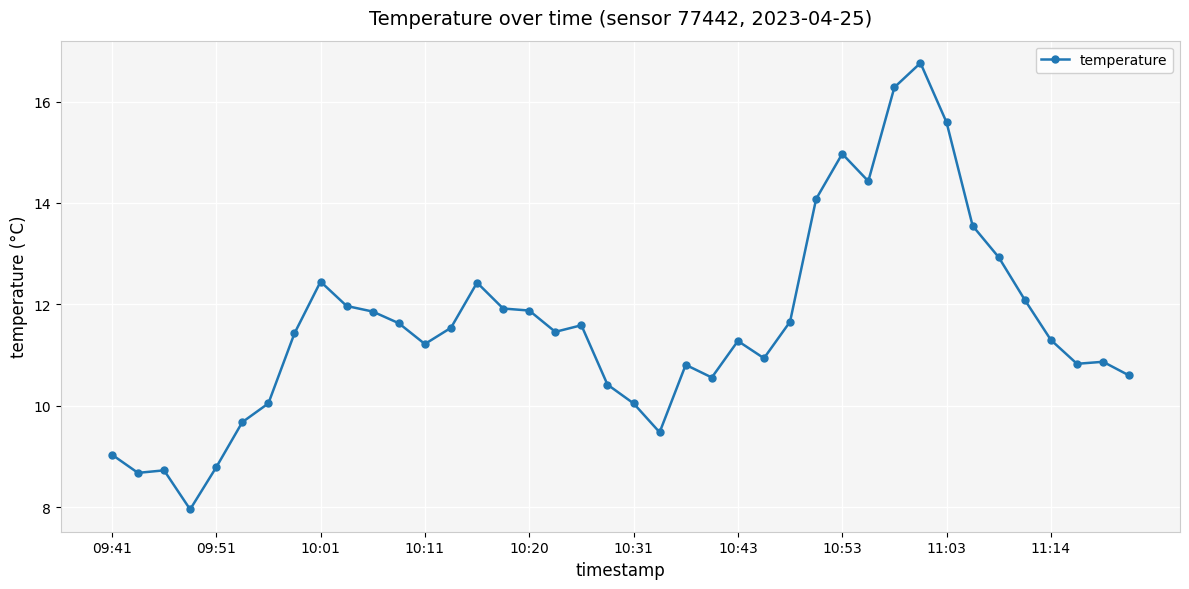

What is the sum of all values?

463.8